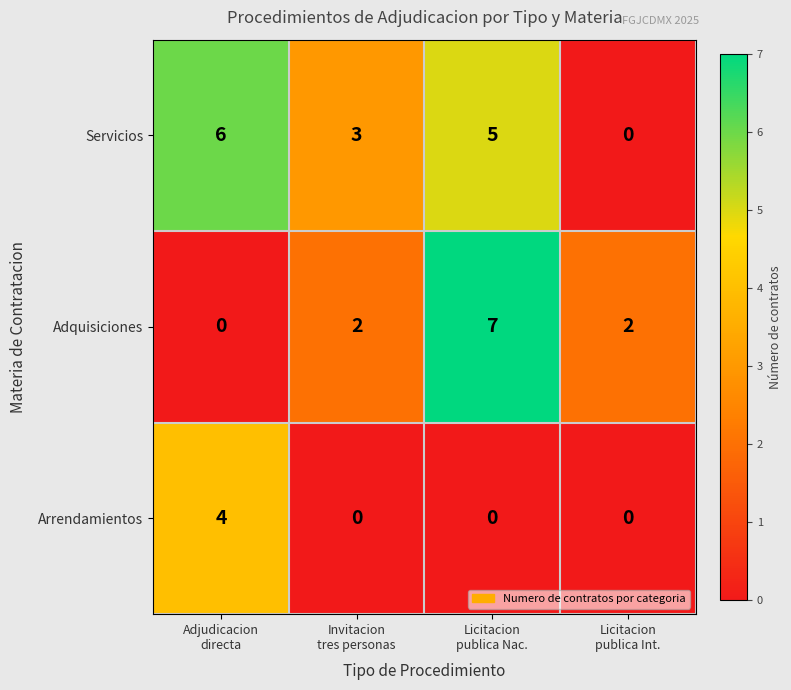

Reading left to right, extract all data points from this chart.

Servicios: 6	3	5	0
Adquisiciones: 0	2	7	2
Arrendamientos: 4	0	0	0